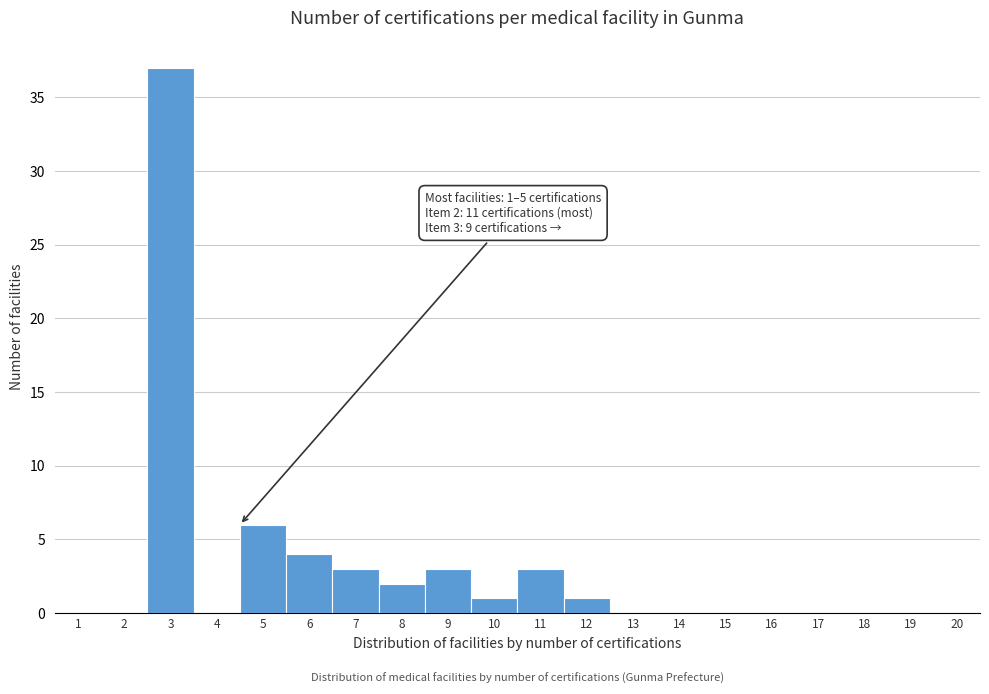

Reading left to right, what are all the values shown in this chart?

1=0	2=0	3=37	4=0	5=6	6=4	7=3	8=2	9=3	10=1	11=3	12=1	13=0	14=0	15=0	16=0	17=0	18=0	19=0	20=0